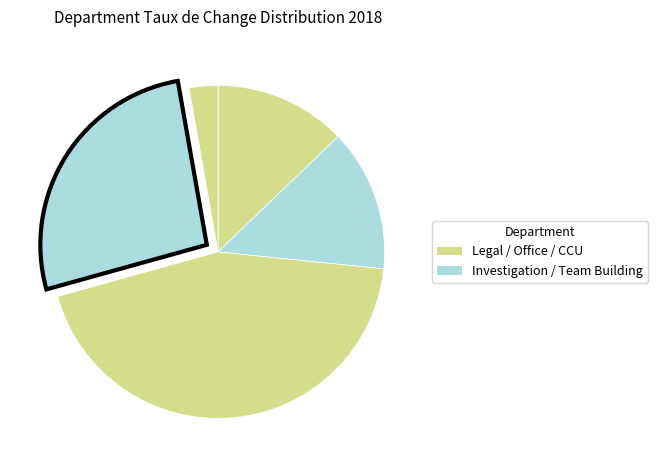

Is there any slice that represents more than half of the pie?

No